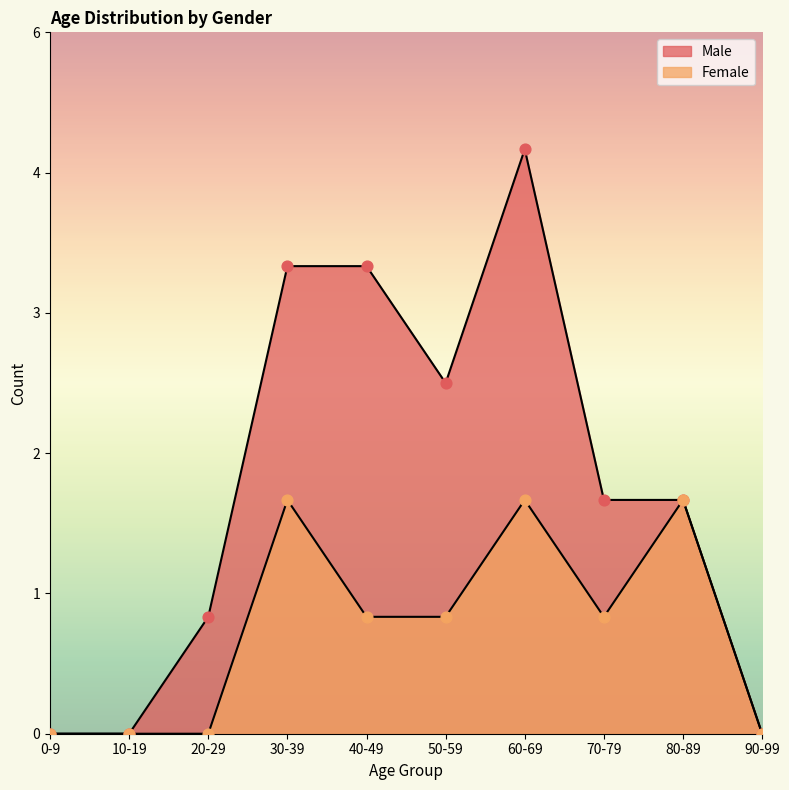

At which category is the sum across all series the highest?

60-69